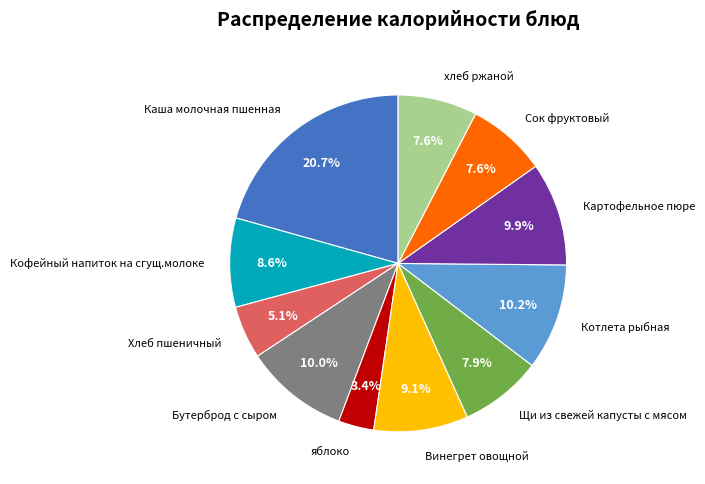

Does any single category account for the majority?

No